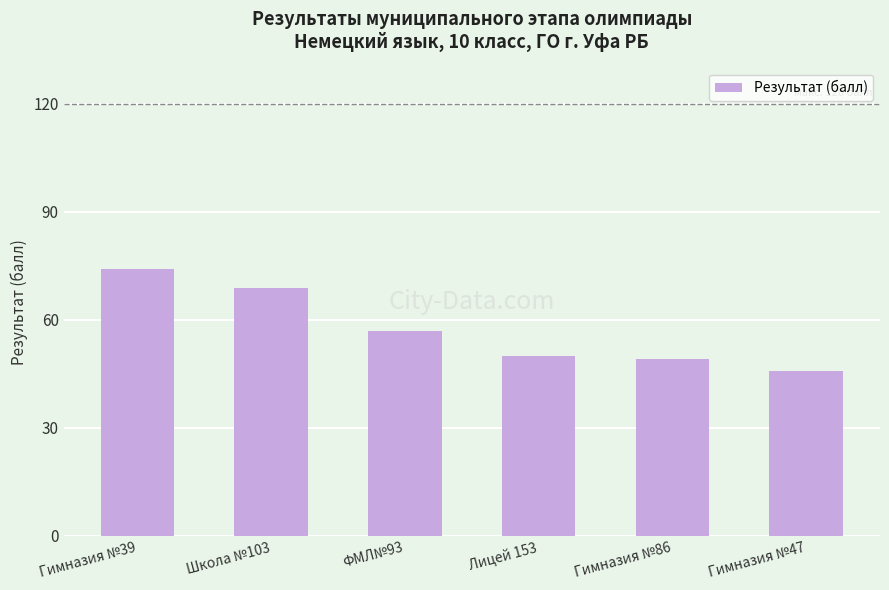

Reading left to right, extract all data points from this chart.

74.0	68.7	57.0	50.0	49.1	45.7